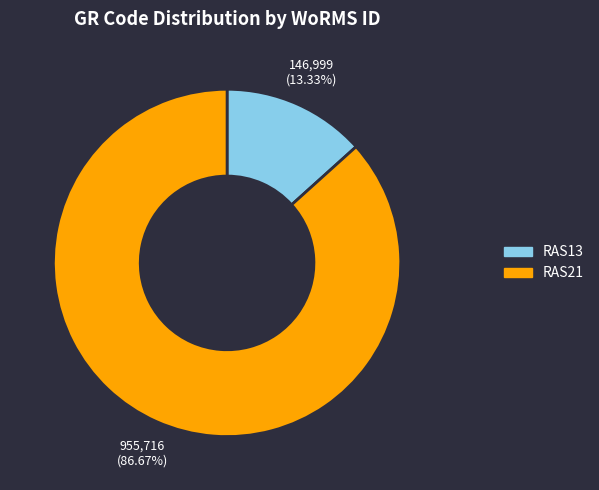

To the nearest percent, what portion does RAS13 represent?

13%